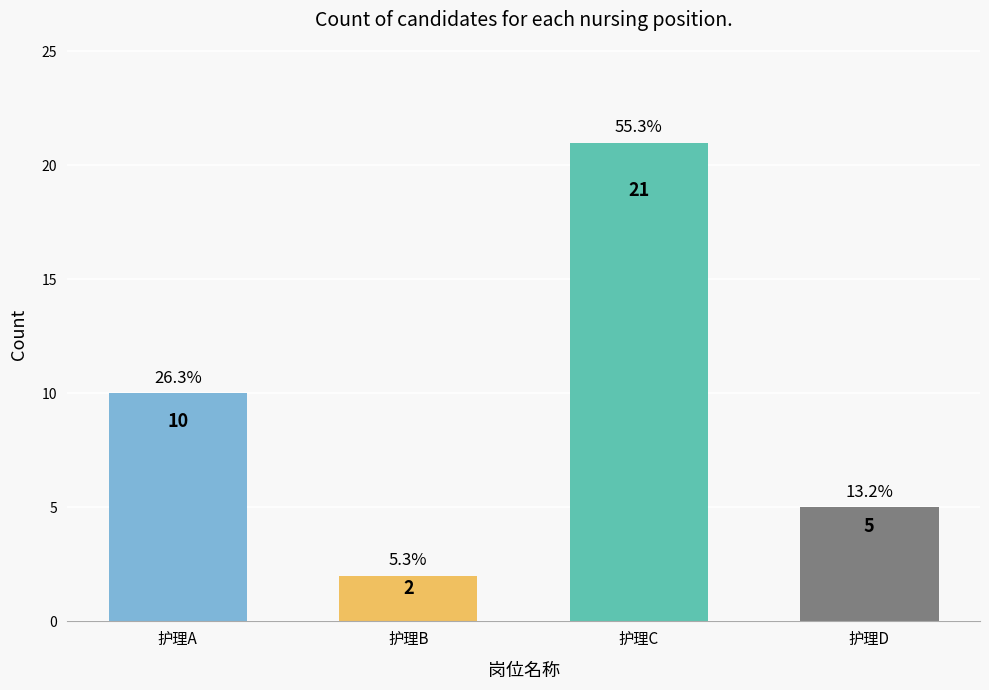

What is the ratio of the value at 护理C to the value at 护理B?

10.5